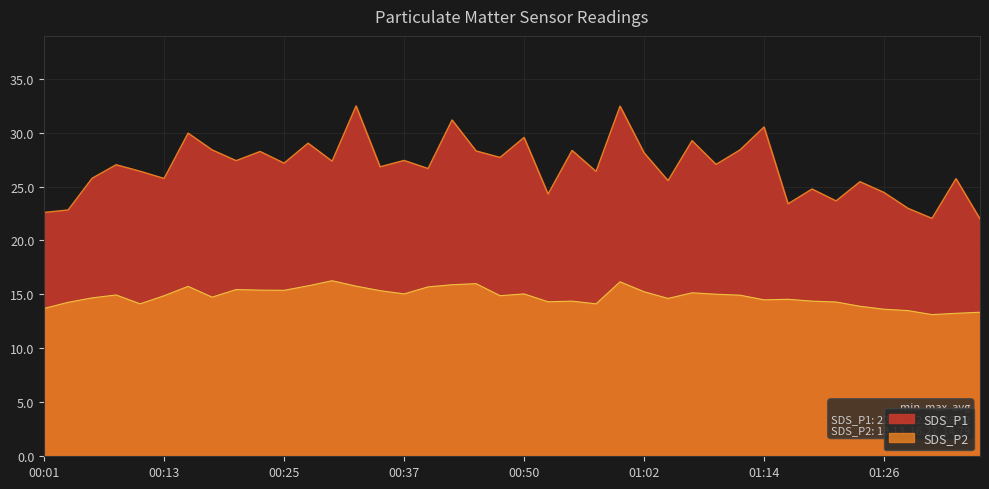

What is the sum of all SDS_P2 values?

591.6